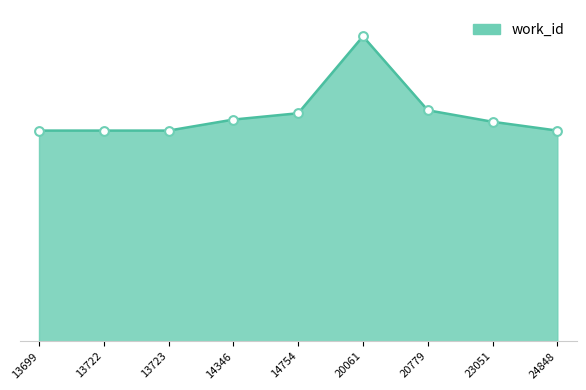

What is the ratio of the value at 14754 to the value at 14346?

1.0